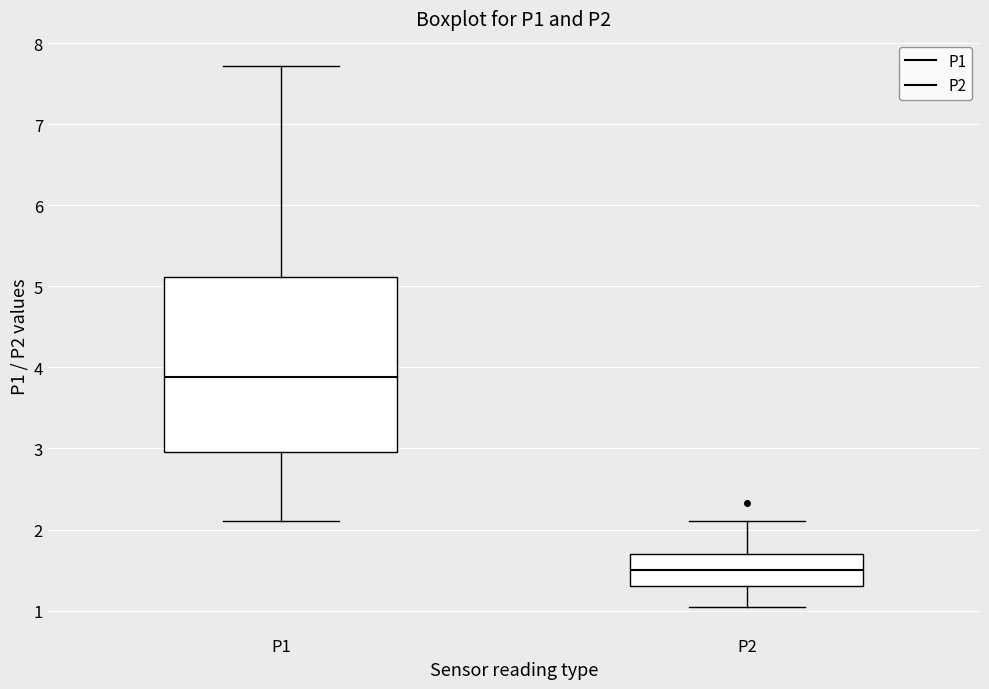

Which box is the tallest, from its lower edge to its upper edge?

P1